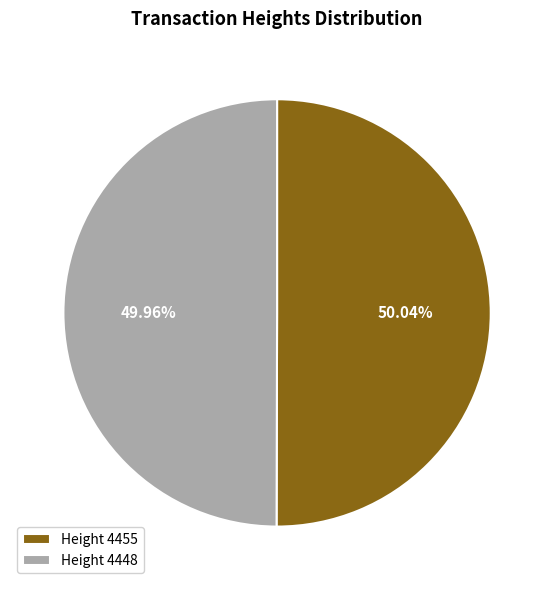

Is there a majority slice in this chart?

Yes